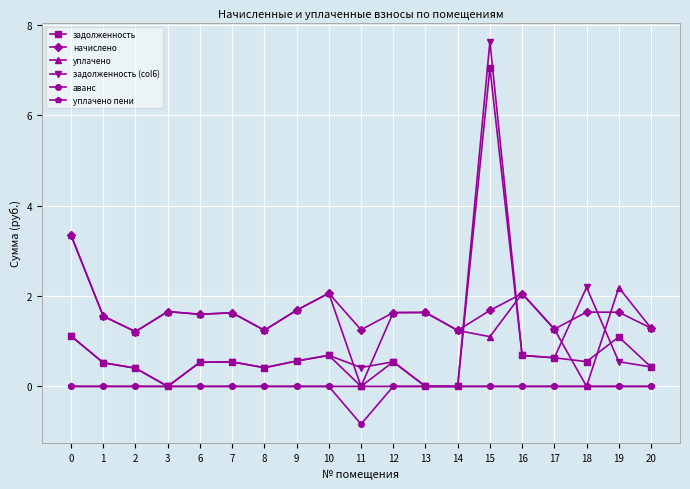

The аванс series shows -0.4 at 20. True or false?

False